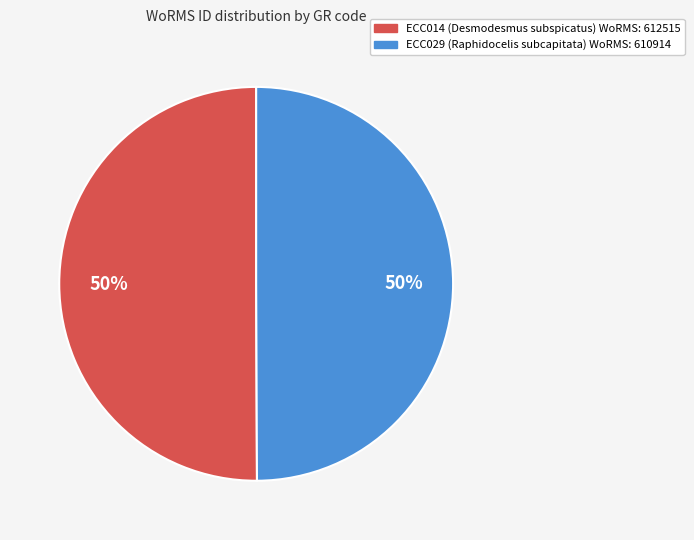

To the nearest percent, what portion does ECC029 represent?

50%